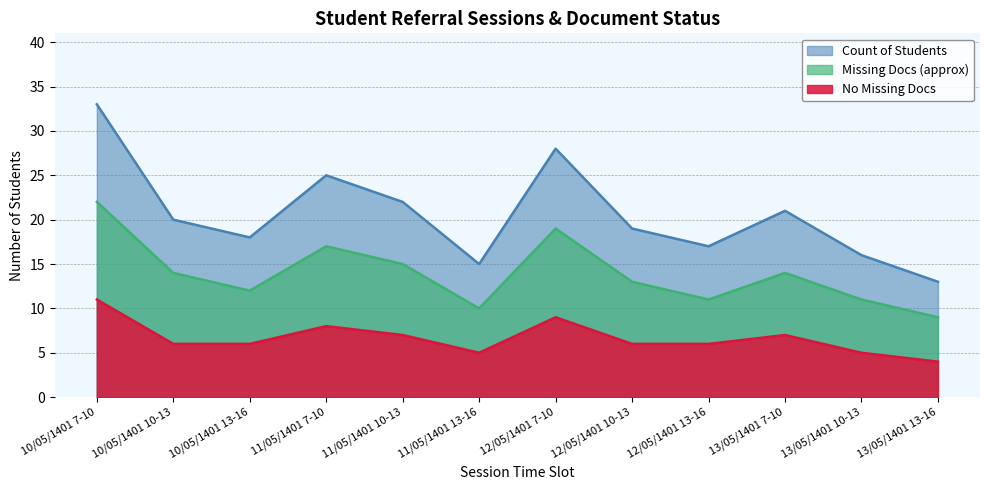

How many No Missing Docs values are between 6 and 8?

7